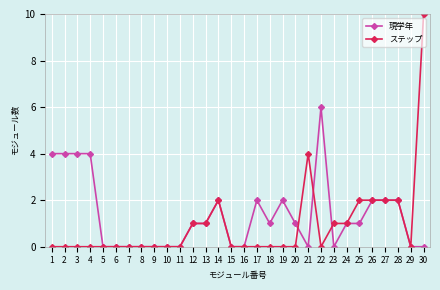

The value of ステップ at 14 is 2. True or false?

True